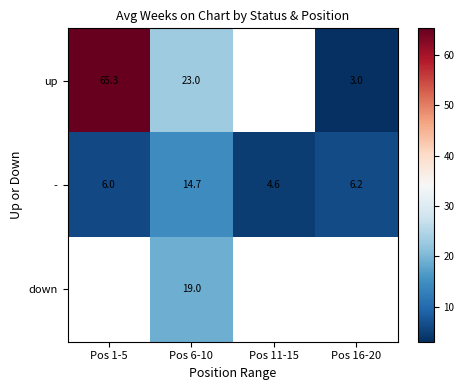

Is the value of up at Pos 6-10 greater than the value of - at Pos 11-15?

Yes